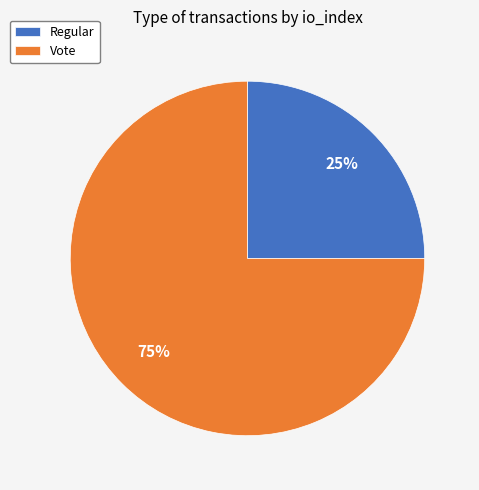

Is the sum of Regular and Vote greater than half?

Yes